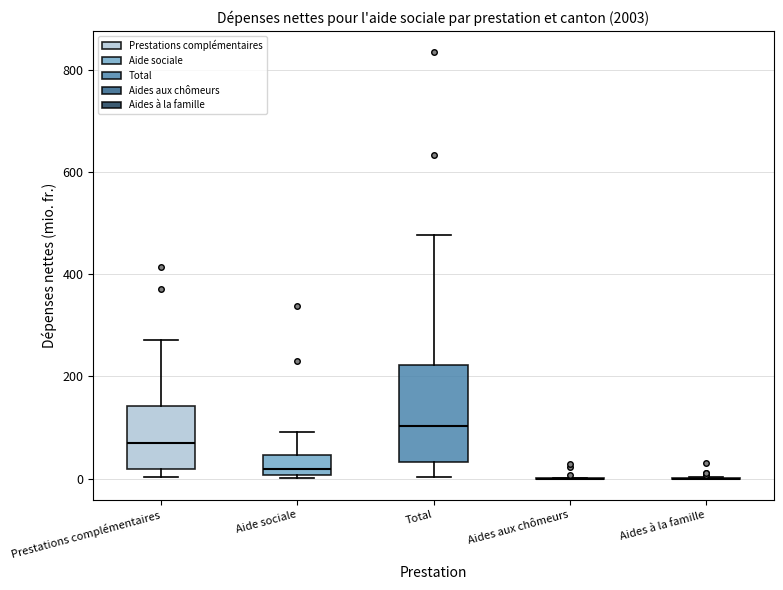

Reading left to right, transcribe this box plot: for each box, give where its median line is, the range the box spans, and where its two whiskers end, as read against the y-axis. The values are not printed on the chart, so give them approximately, as read against the axis.

Prestations complémentaires: median 60, box 20 to 140, whiskers 0 to 280
Aide sociale: median 20, box 0 to 40, whiskers 0 to 100
Total: median 100, box 40 to 220, whiskers 0 to 480
Aides aux chômeurs: box collapsed to a line at 0, whiskers 0 to 0
Aides à la famille: box collapsed to a line at 0, whiskers 0 to 0